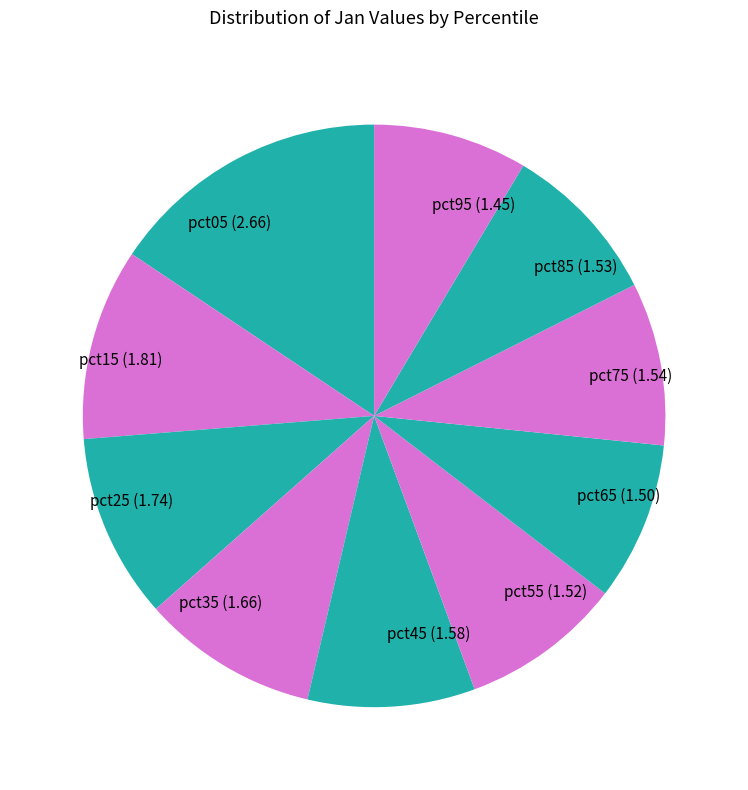

Is the sum of pct25 and pct55 greater than half?

No